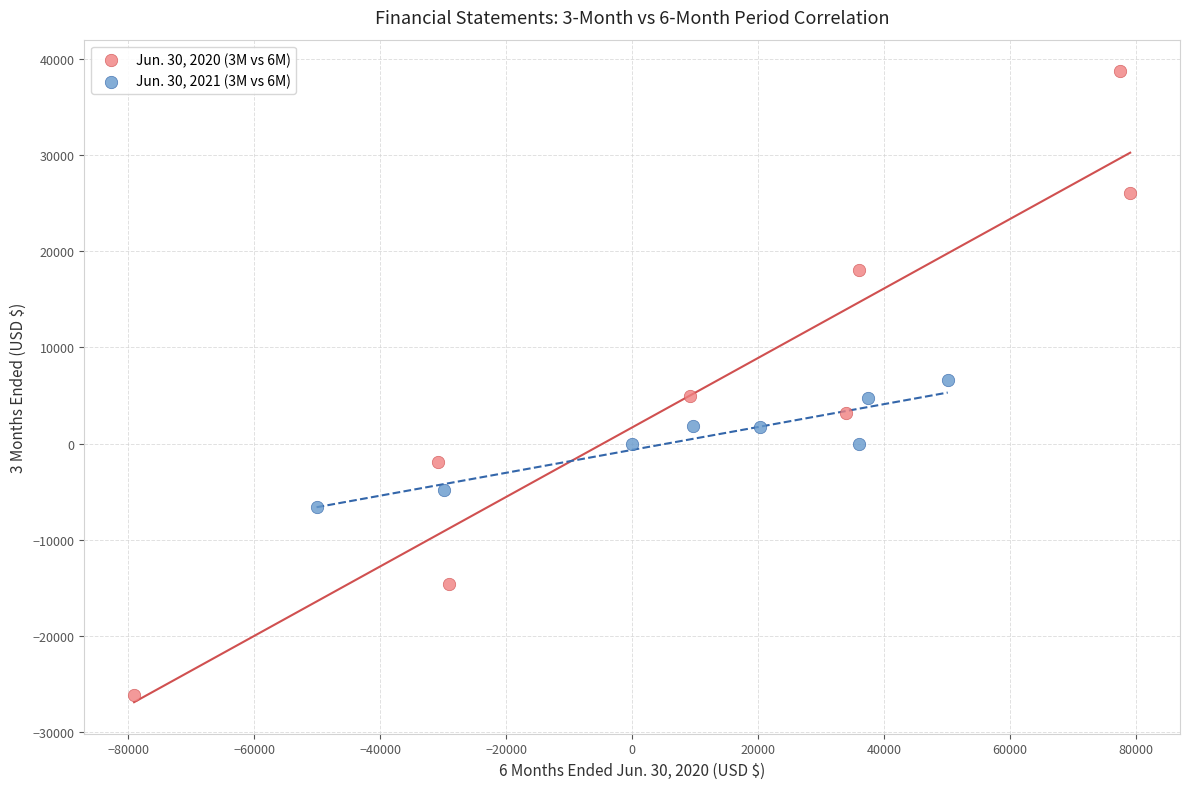

Which series contains the lowest Y value?

Jun. 30, 2020 (3M vs 6M)